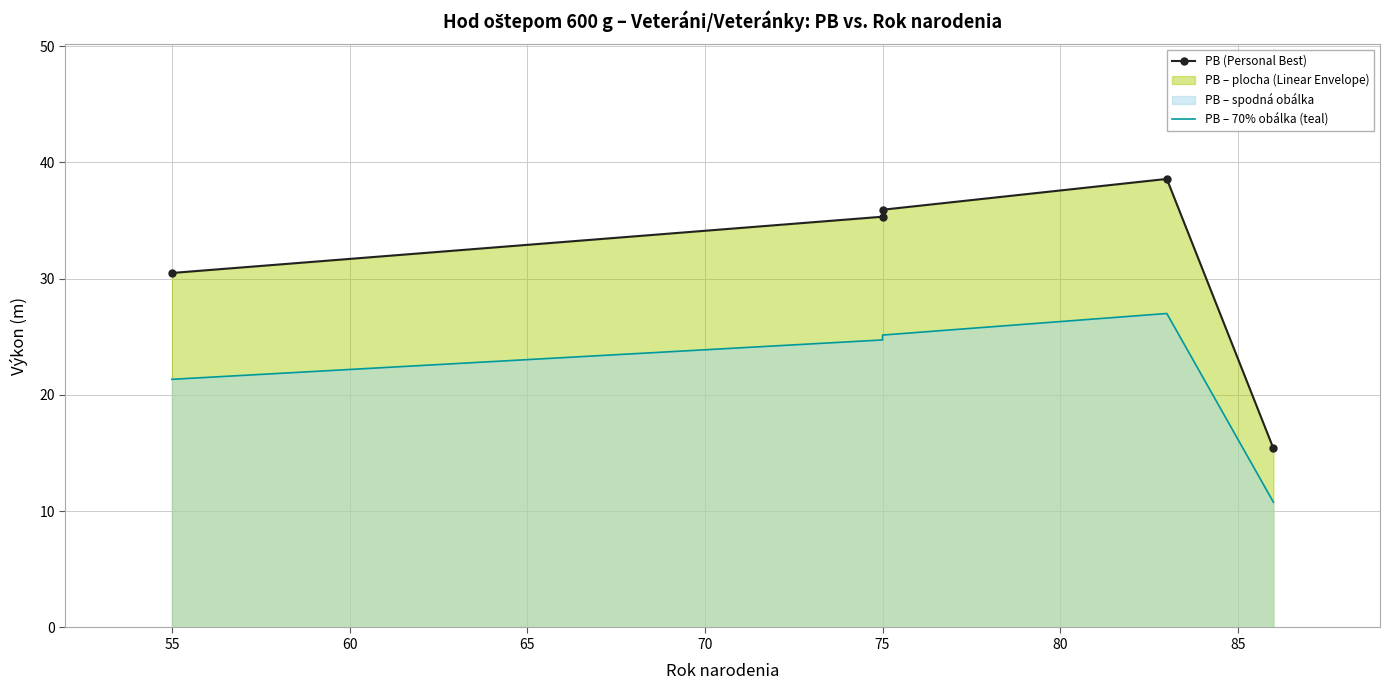

Which series changed the most between 55 and 65?

PB (Personal Best)